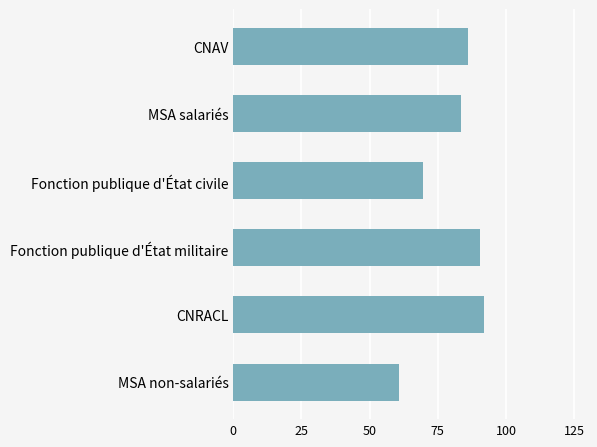

How many bars are there in total?

6